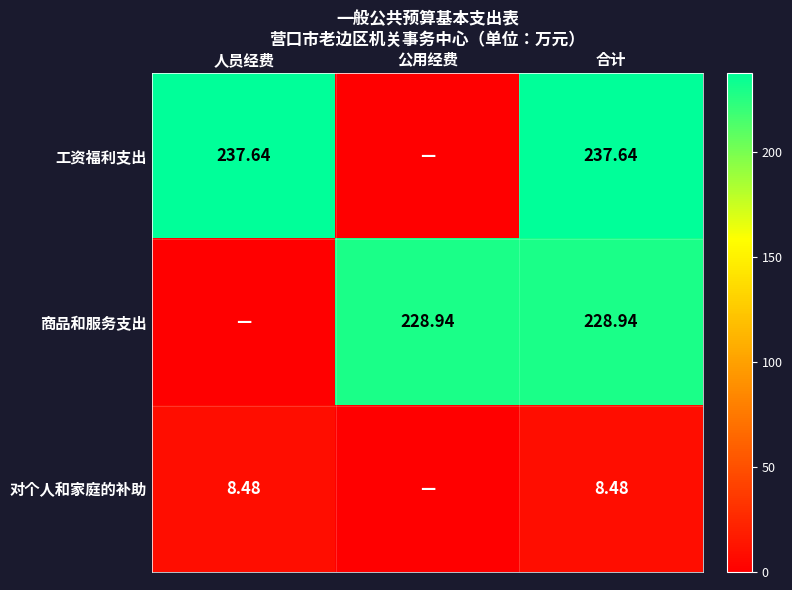

At which label does 对个人和家庭的补助 reach its peak?

人员经费